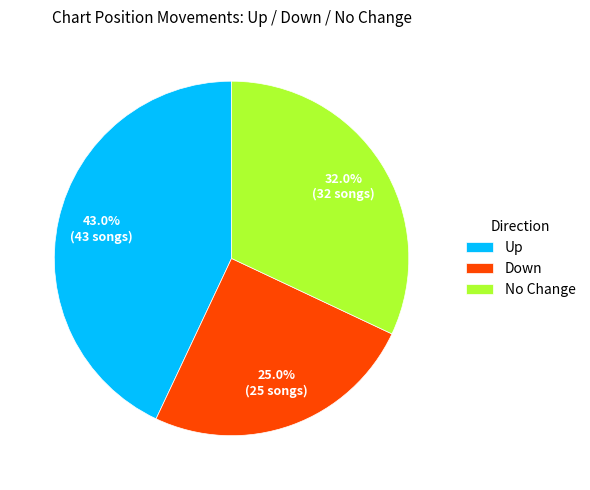

Rank the categories by value from lowest to highest.

Down, No Change, Up